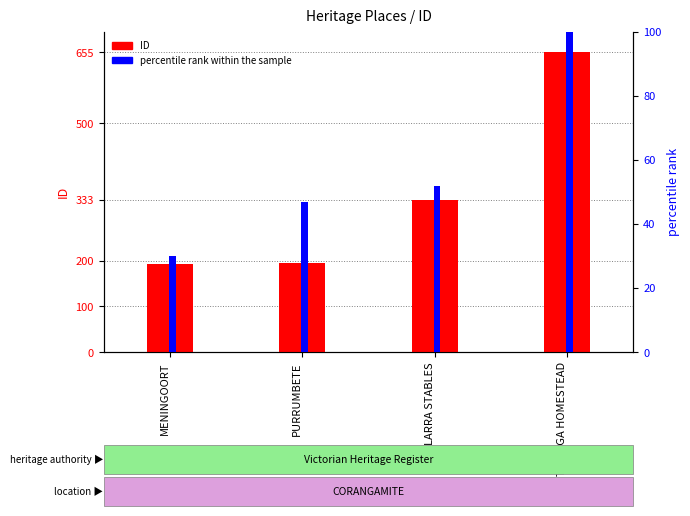

What is the label of the 2nd bar from the right?

LARRA STABLES